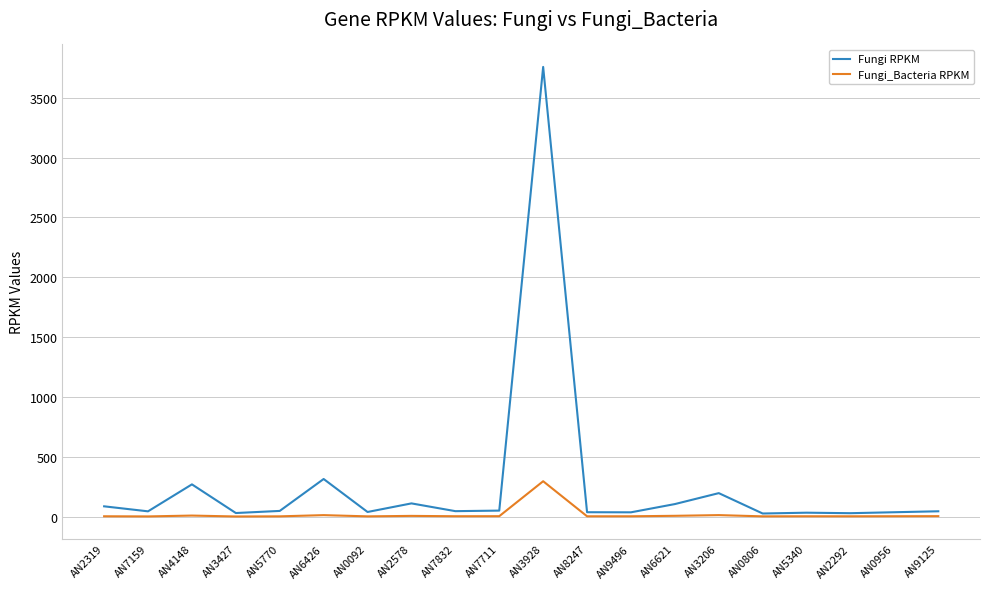

What is the approximate value of Fungi RPKM at AN2578?

109.7